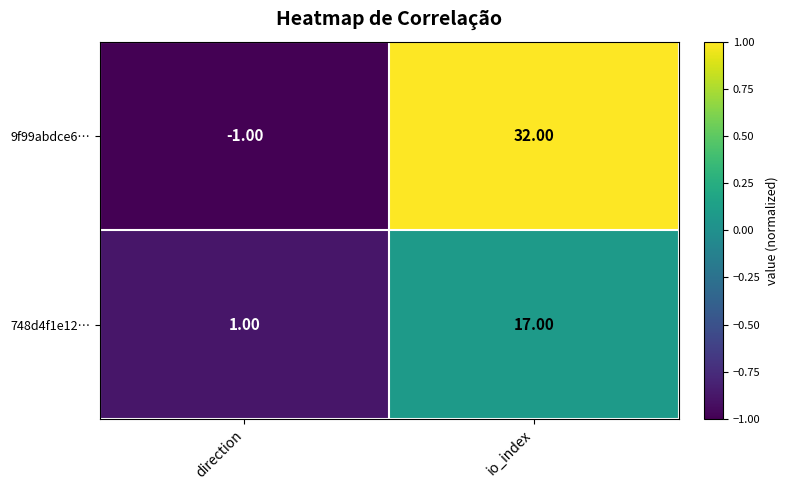

What is the difference between the maximum and minimum values in the 9f99abdce6… series?

33